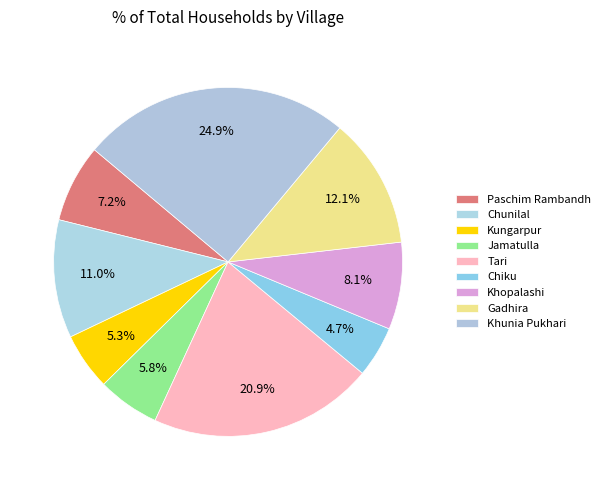

Which has a higher value, Khunia Pukhari or Tari?

Khunia Pukhari